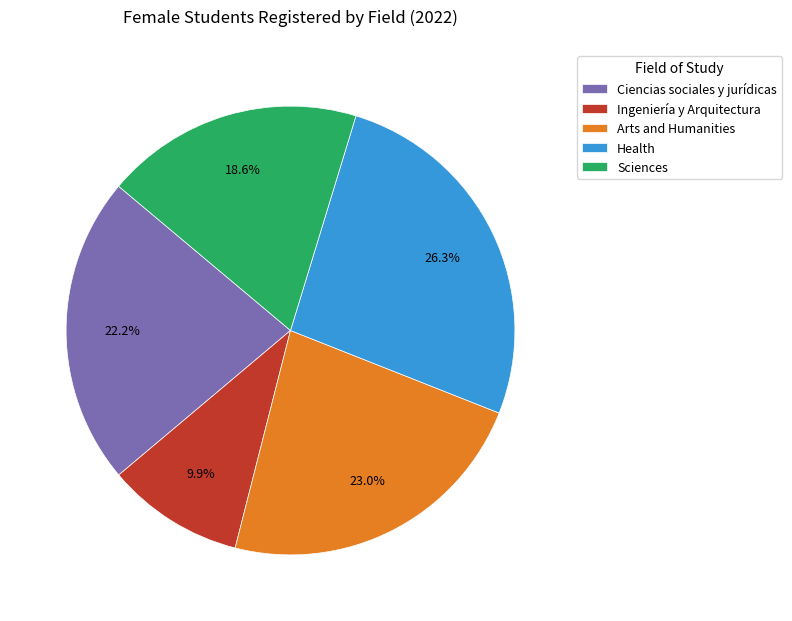

True or false: Ingeniería y Arquitectura accounts for 10% of the total.

True